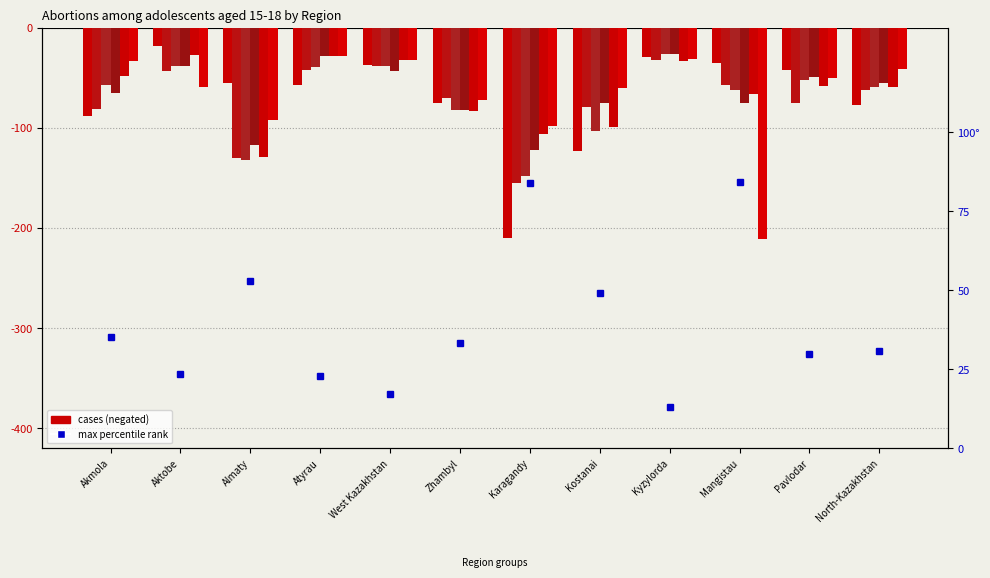

What is the difference between the second highest and second lowest values in the 2018 series?

92